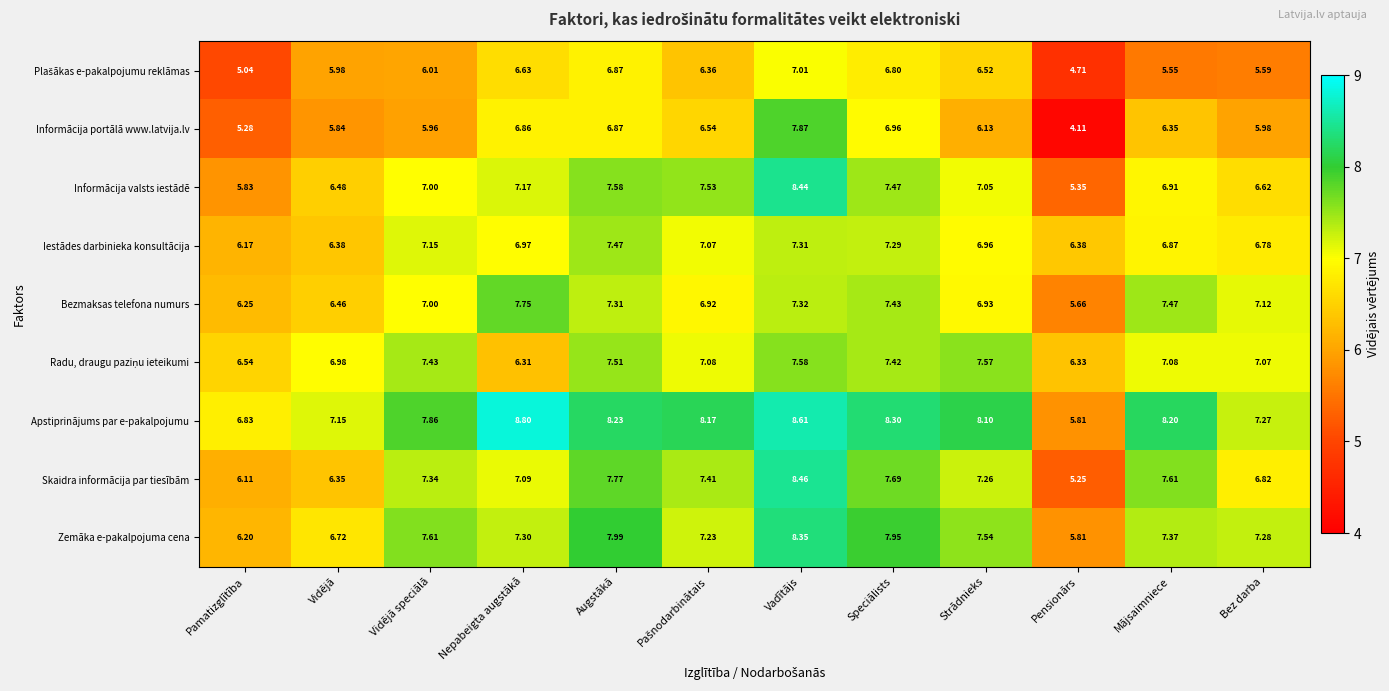

Is the value of Informācija valsts iestādē at Vidējā greater than the value of Iestādes darbinieka konsultācija at Vidējā?

Yes